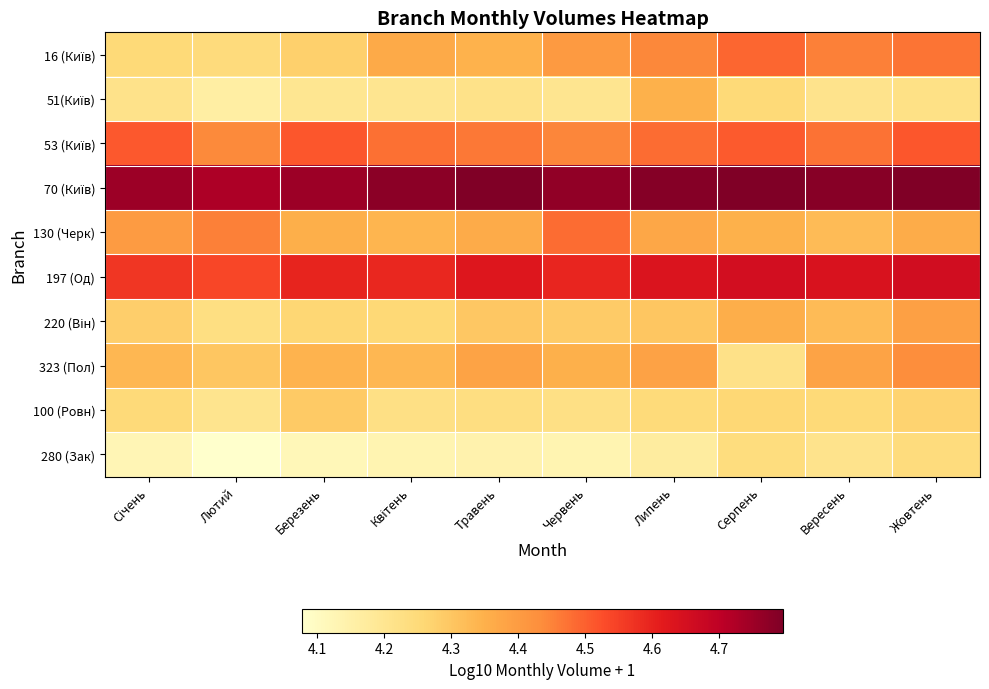

Which series has the largest range (max minus min)?

16 (Київ)